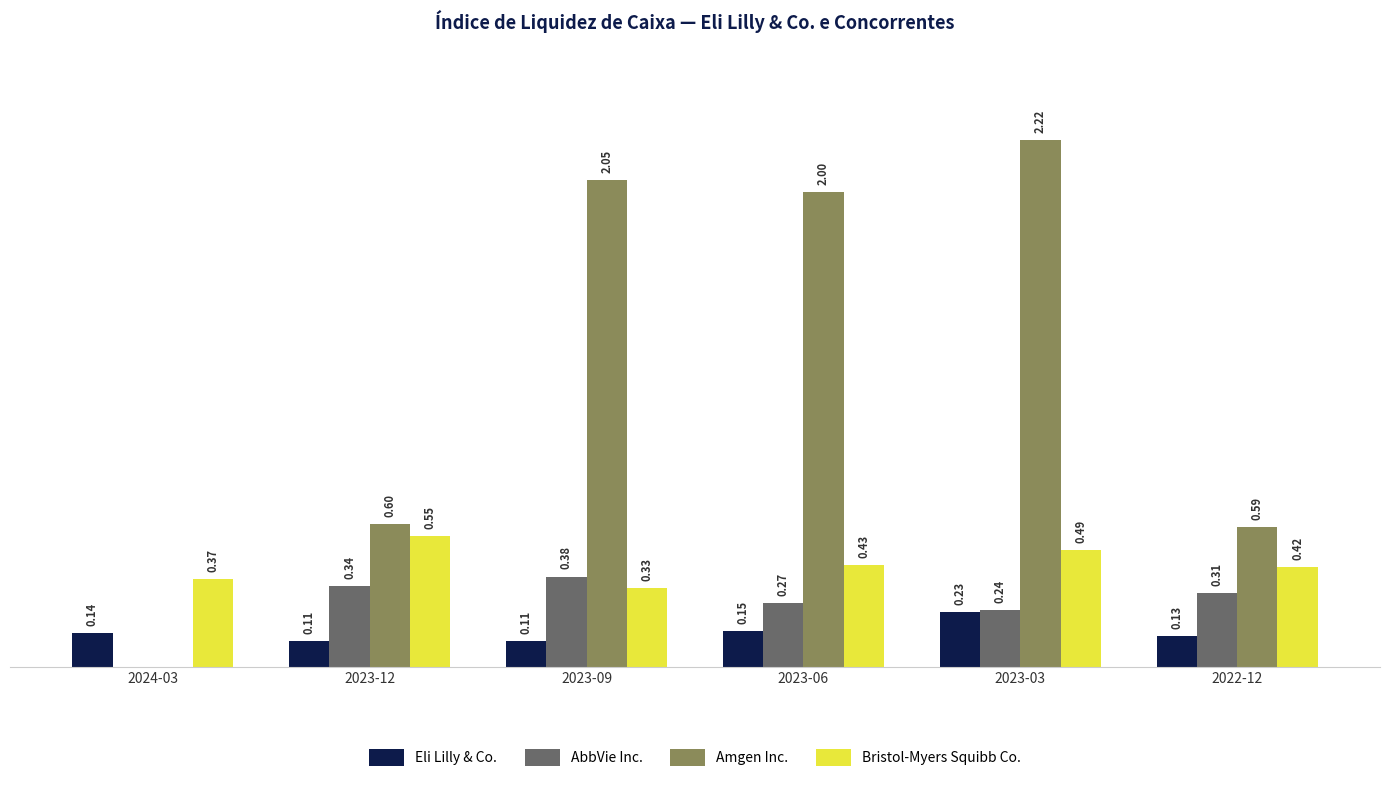

At which category is the sum across all series the highest?

2023-03